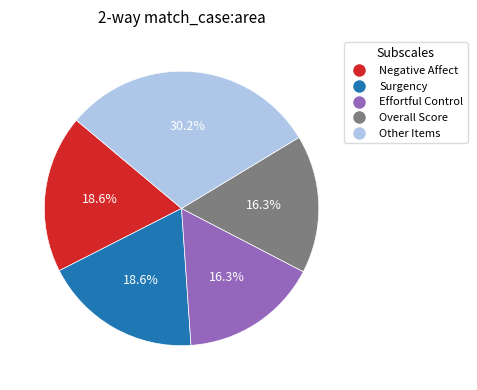

Is there any slice that represents more than half of the pie?

No